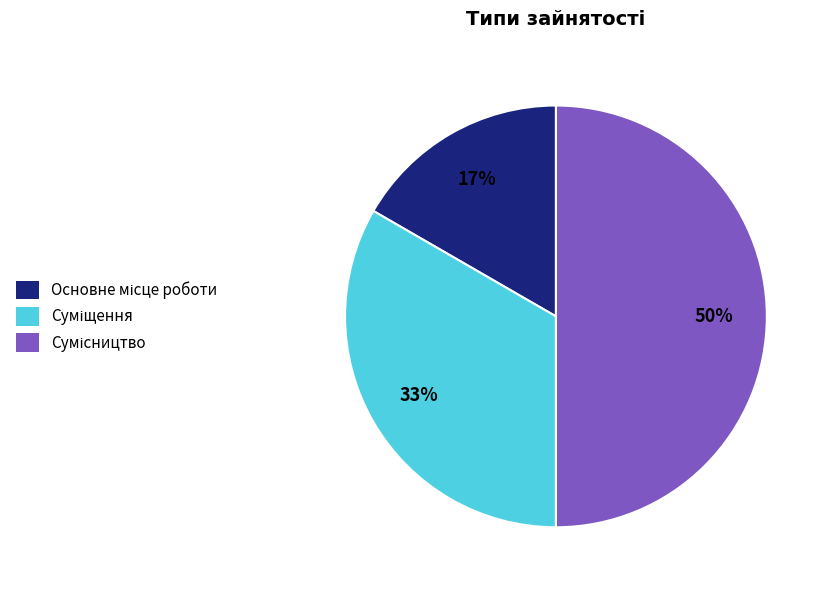

To the nearest percent, what is the difference between the largest and smallest slice percentages?

33%